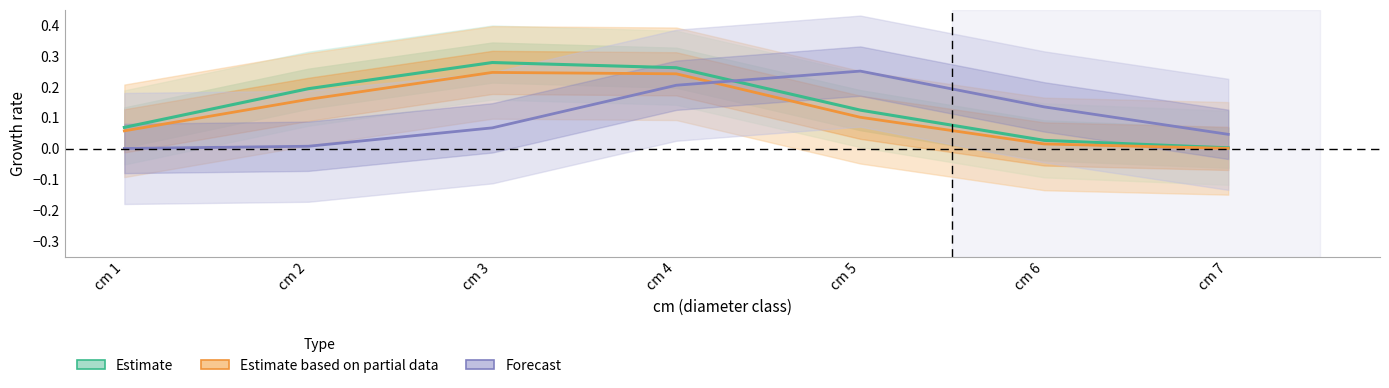

How many categories are shown in the chart?

7